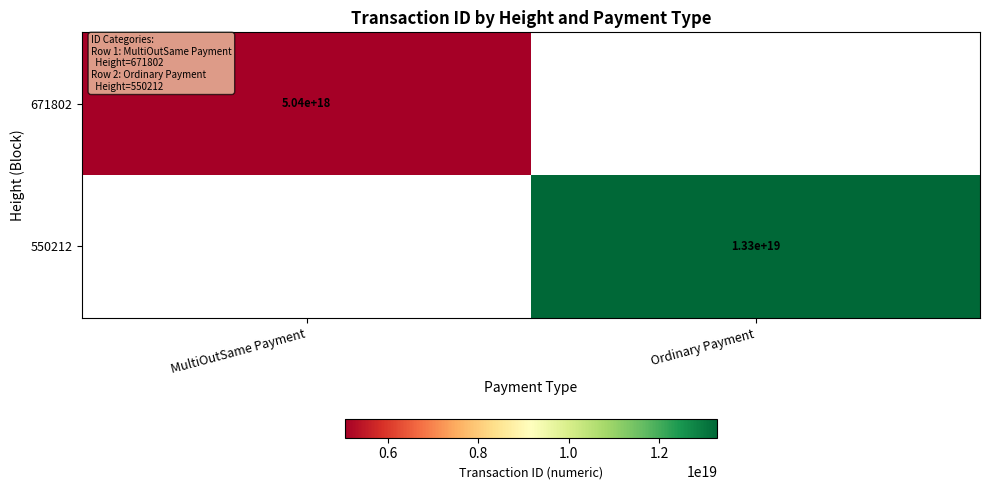

True or false: 550212 has a value of 17388587861893853184 at Ordinary Payment.

False